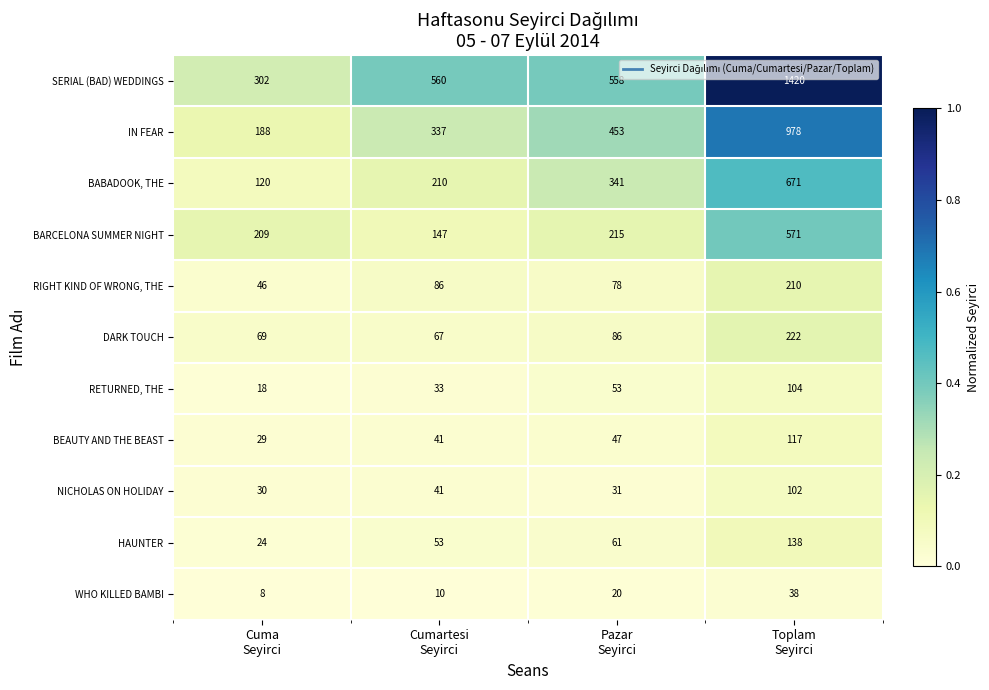

What is the difference between the maximum and second lowest values in the NICHOLAS ON HOLIDAY series?

71